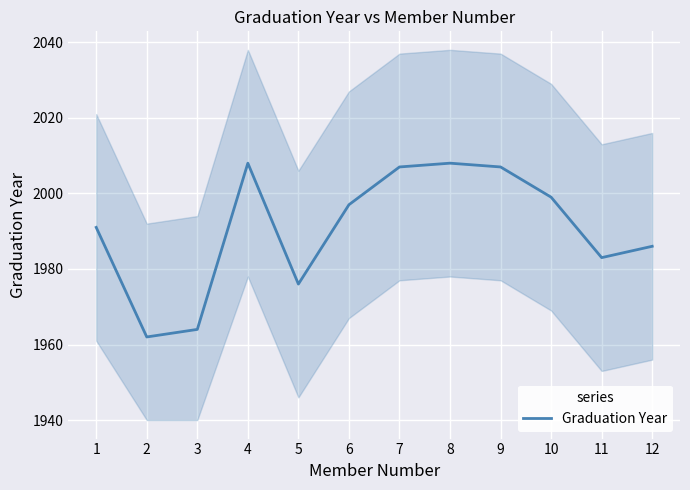

True or false: there are more than 1 points higher than both neighbors.

True